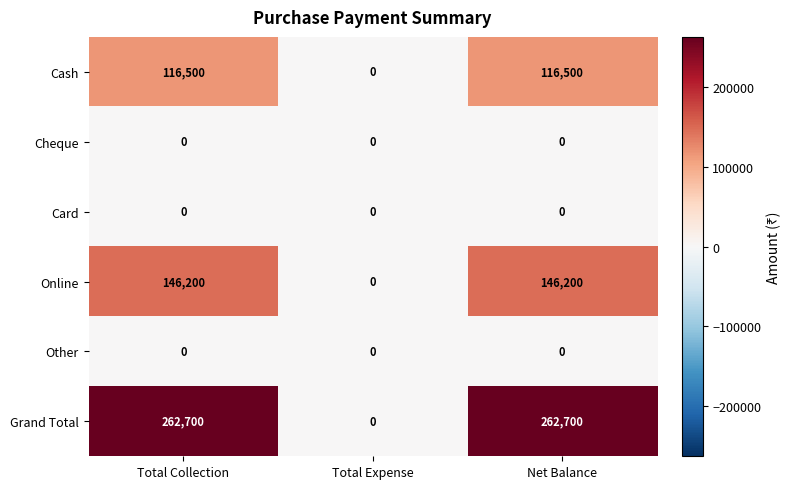

How many distinct data groups are displayed?

6